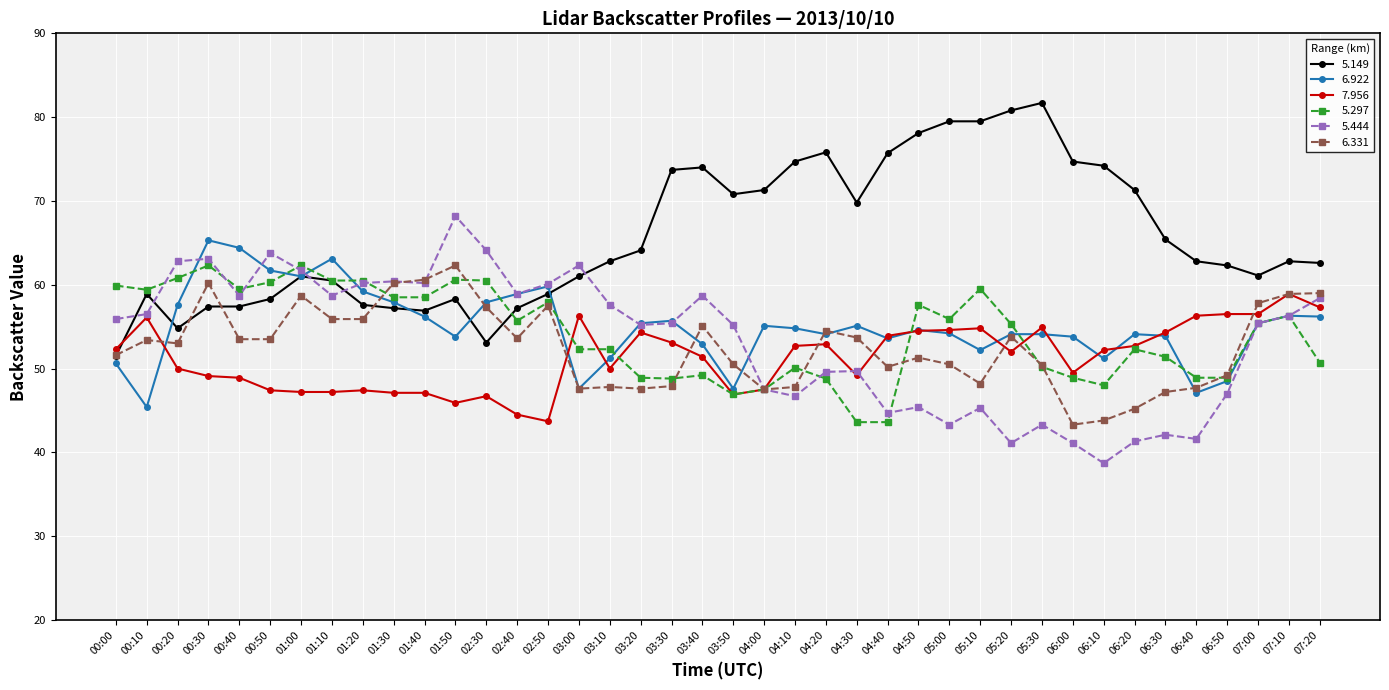

What is the value of the 6.331 point at the 22nd from the left?

47.5